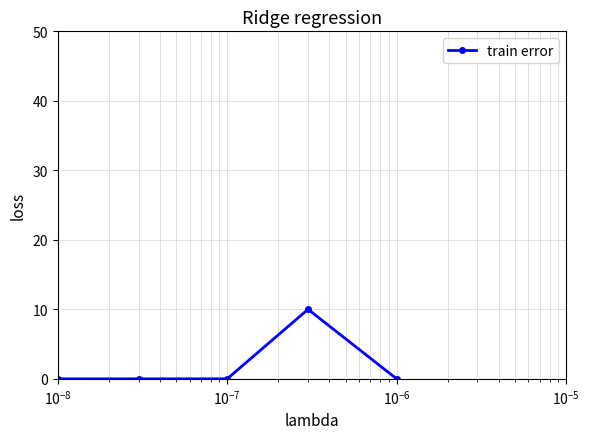

What is the maximum value shown in the chart?

10